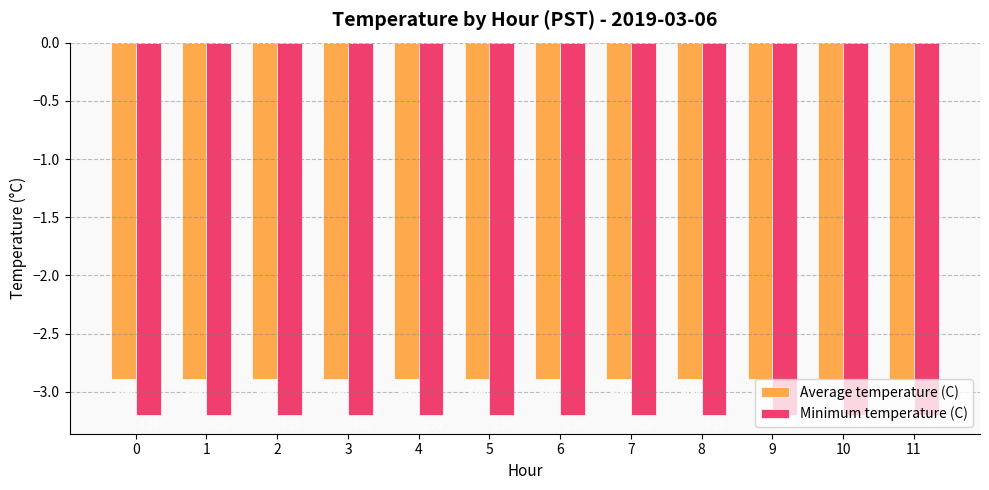

At 4, list the series in order from smallest to largest.

Minimum temperature (C), Average temperature (C)